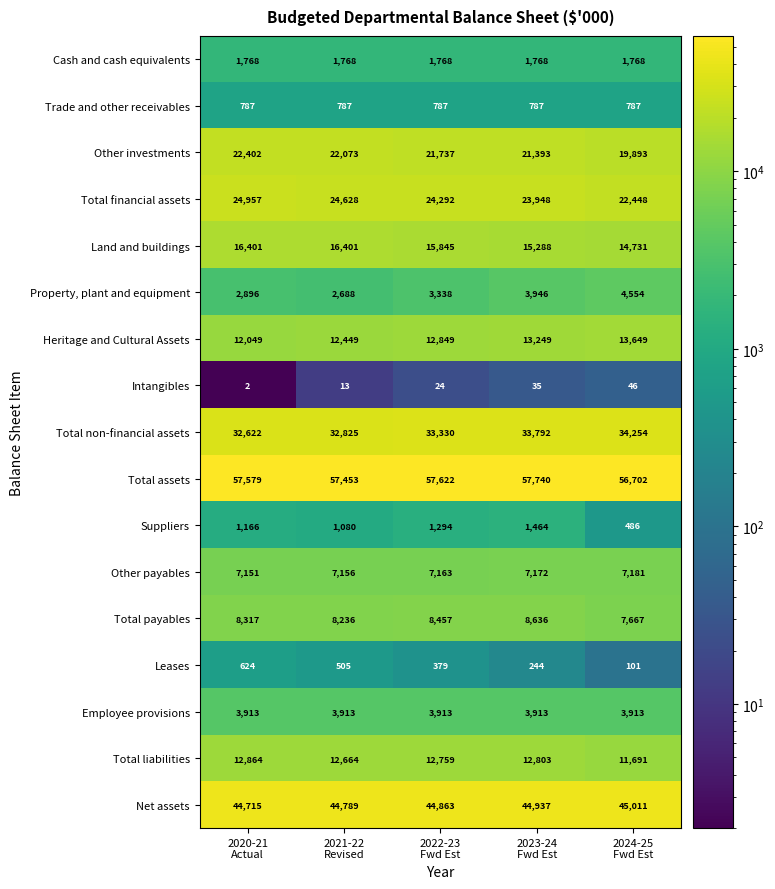

List the series in order of their peak value, highest first.

Total assets, Net assets, Total non-financial assets, Total financial assets, Other investments, Land and buildings, Heritage and Cultural Assets, Total liabilities, Total payables, Other payables, Property, plant and equipment, Employee provisions, Cash and cash equivalents, Suppliers, Trade and other receivables, Leases, Intangibles